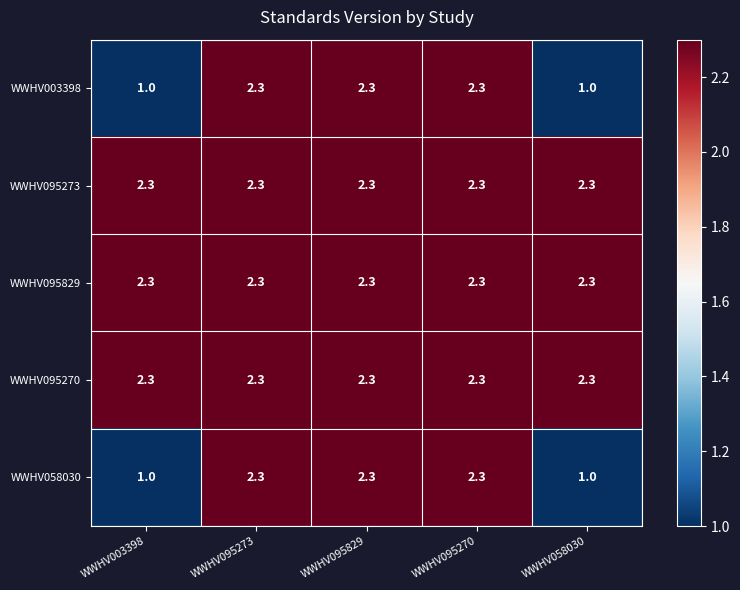

Reading left to right, transcribe all the data shown in this chart.

WWHV003398: WWHV003398=1.0	WWHV095273=2.3	WWHV095829=2.3	WWHV095270=2.3	WWHV058030=1.0
WWHV095273: WWHV003398=2.3	WWHV095273=2.3	WWHV095829=2.3	WWHV095270=2.3	WWHV058030=2.3
WWHV095829: WWHV003398=2.3	WWHV095273=2.3	WWHV095829=2.3	WWHV095270=2.3	WWHV058030=2.3
WWHV095270: WWHV003398=2.3	WWHV095273=2.3	WWHV095829=2.3	WWHV095270=2.3	WWHV058030=2.3
WWHV058030: WWHV003398=1.0	WWHV095273=2.3	WWHV095829=2.3	WWHV095270=2.3	WWHV058030=1.0